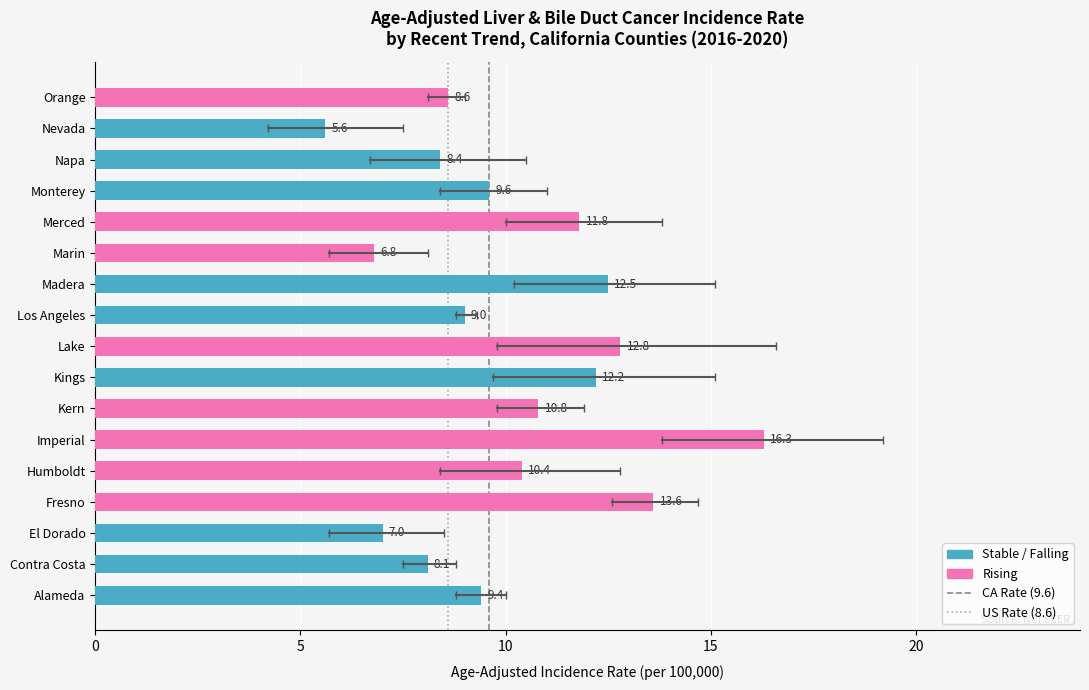

How many values are below 9?

6